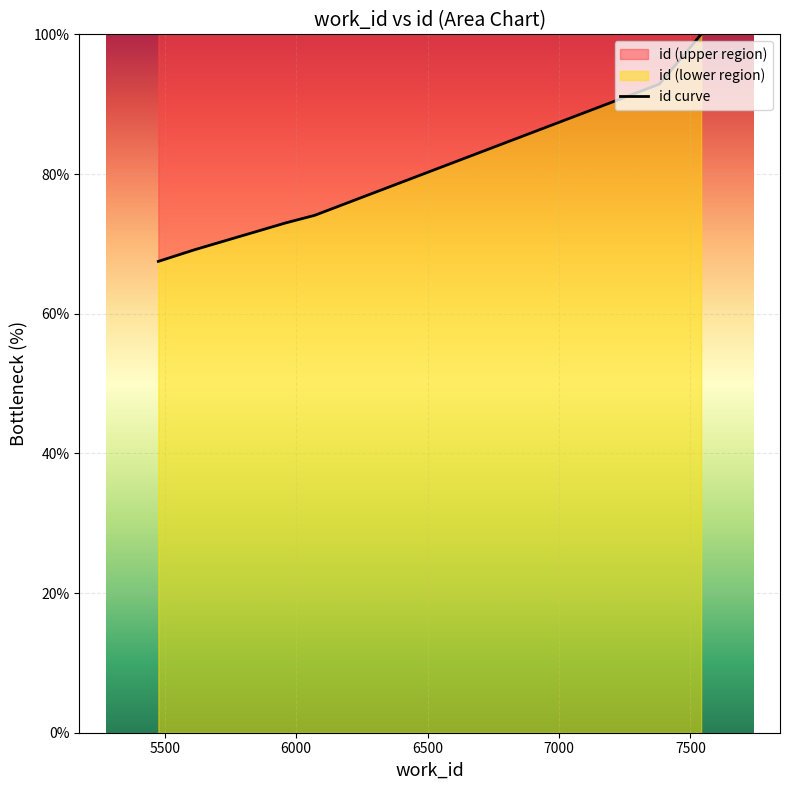

What is the difference between the maximum and second lowest values?

30.9